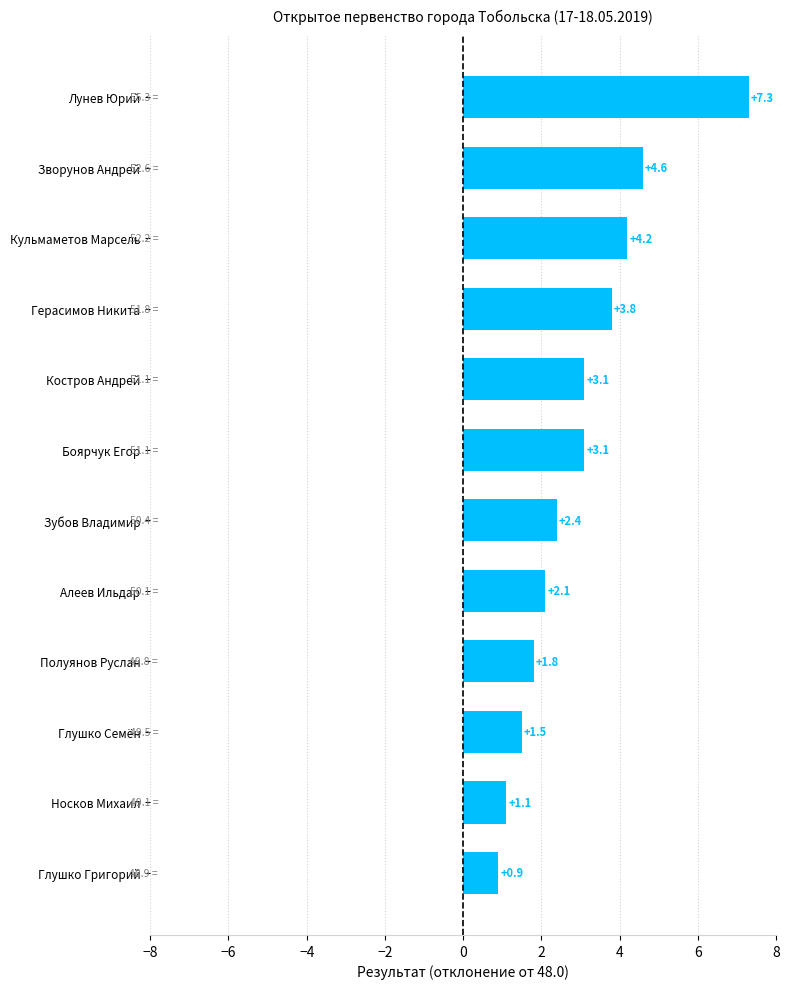

True or false: the data shows 4.6 at Зворунов Андрей.

True